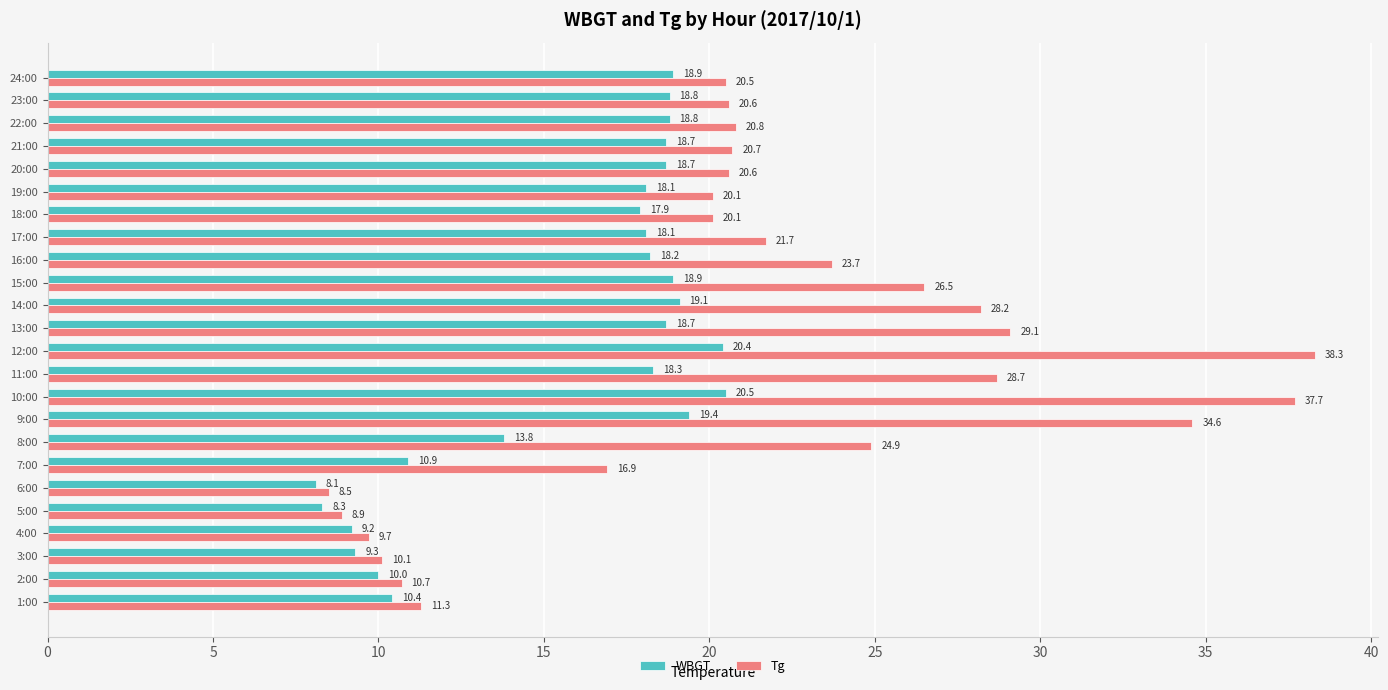

At which label is WBGT closest to 14?

8:00